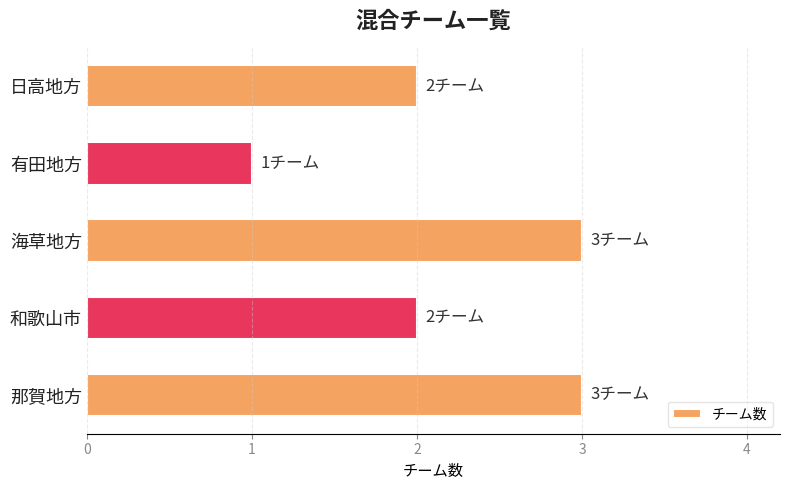

At which category does the chart reach its minimum across all series?

有田地方